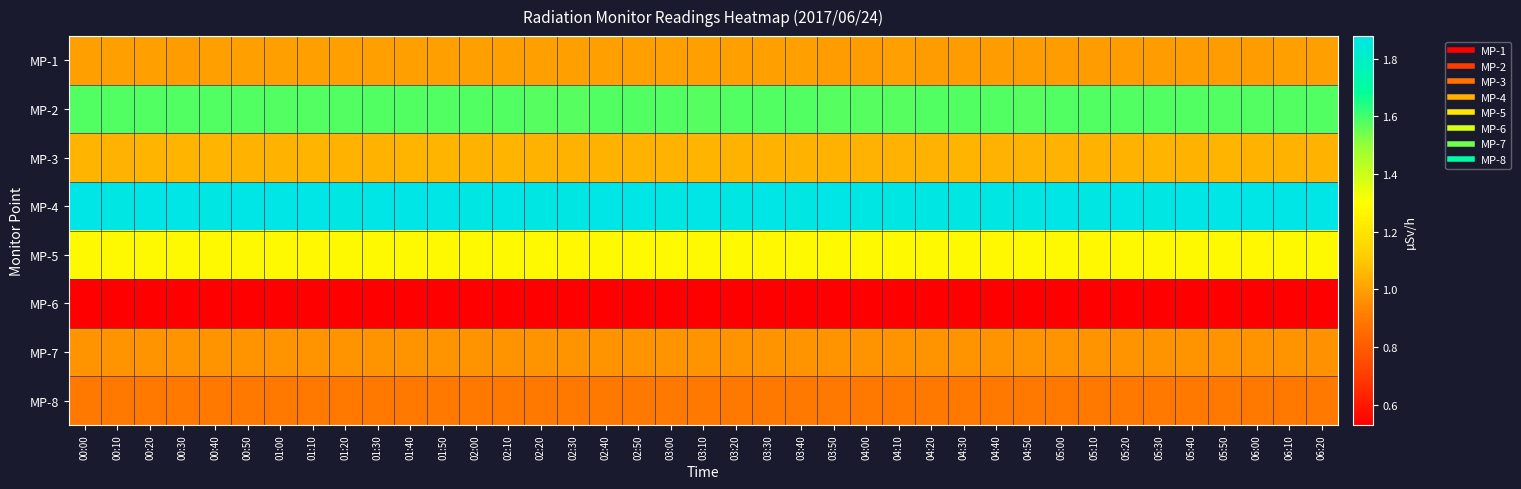

Reading right to left, list all the values displayed in this chart.

MP-1: 06:20=1.0	06:10=1.0	06:00=1.0	05:50=1.0	05:40=1.0	05:30=1.0	05:20=1.0	05:10=1.0	05:00=1.0	04:50=1.0	04:40=1.0	04:30=1.0	04:20=1.0	04:10=1.0	04:00=1.0	03:50=1.0	03:40=1.0	03:30=1.0	03:20=1.0	03:10=1.0	03:00=1.0	02:50=1.0	02:40=1.0	02:30=1.0	02:20=1.0	02:10=1.0	02:00=1.0	01:50=1.0	01:40=1.0	01:30=1.0	01:20=1.0	01:10=1.0	01:00=1.0	00:50=1.0	00:40=1.0	00:30=1.0	00:20=1.0	00:10=1.0	00:00=1.0
MP-2: 06:20=1.6	06:10=1.6	06:00=1.6	05:50=1.6	05:40=1.6	05:30=1.6	05:20=1.6	05:10=1.6	05:00=1.6	04:50=1.6	04:40=1.6	04:30=1.6	04:20=1.6	04:10=1.6	04:00=1.6	03:50=1.6	03:40=1.6	03:30=1.6	03:20=1.6	03:10=1.6	03:00=1.6	02:50=1.6	02:40=1.6	02:30=1.6	02:20=1.6	02:10=1.6	02:00=1.6	01:50=1.6	01:40=1.6	01:30=1.6	01:20=1.6	01:10=1.6	01:00=1.6	00:50=1.6	00:40=1.6	00:30=1.6	00:20=1.6	00:10=1.6	00:00=1.6
MP-3: 06:20=1.0	06:10=1.0	06:00=1.0	05:50=1.0	05:40=1.0	05:30=1.0	05:20=1.0	05:10=1.0	05:00=1.0	04:50=1.0	04:40=1.0	04:30=1.0	04:20=1.0	04:10=1.0	04:00=1.0	03:50=1.0	03:40=1.0	03:30=1.0	03:20=1.0	03:10=1.0	03:00=1.0	02:50=1.0	02:40=1.0	02:30=1.0	02:20=1.0	02:10=1.0	02:00=1.0	01:50=1.0	01:40=1.0	01:30=1.0	01:20=1.0	01:10=1.0	01:00=1.0	00:50=1.0	00:40=1.0	00:30=1.0	00:20=1.0	00:10=1.0	00:00=1.0
MP-4: 06:20=1.9	06:10=1.9	06:00=1.9	05:50=1.9	05:40=1.9	05:30=1.9	05:20=1.9	05:10=1.9	05:00=1.9	04:50=1.9	04:40=1.9	04:30=1.9	04:20=1.9	04:10=1.9	04:00=1.9	03:50=1.9	03:40=1.9	03:30=1.9	03:20=1.9	03:10=1.9	03:00=1.9	02:50=1.9	02:40=1.9	02:30=1.9	02:20=1.9	02:10=1.9	02:00=1.9	01:50=1.9	01:40=1.9	01:30=1.9	01:20=1.9	01:10=1.9	01:00=1.9	00:50=1.9	00:40=1.9	00:30=1.9	00:20=1.9	00:10=1.9	00:00=1.9
MP-5: 06:20=1.3	06:10=1.3	06:00=1.3	05:50=1.3	05:40=1.3	05:30=1.3	05:20=1.3	05:10=1.3	05:00=1.3	04:50=1.3	04:40=1.3	04:30=1.3	04:20=1.3	04:10=1.3	04:00=1.3	03:50=1.3	03:40=1.3	03:30=1.3	03:20=1.3	03:10=1.3	03:00=1.3	02:50=1.3	02:40=1.3	02:30=1.3	02:20=1.3	02:10=1.3	02:00=1.3	01:50=1.3	01:40=1.3	01:30=1.3	01:20=1.3	01:10=1.3	01:00=1.3	00:50=1.3	00:40=1.3	00:30=1.3	00:20=1.3	00:10=1.3	00:00=1.3
MP-6: 06:20=0.5	06:10=0.5	06:00=0.5	05:50=0.5	05:40=0.5	05:30=0.5	05:20=0.5	05:10=0.5	05:00=0.5	04:50=0.5	04:40=0.5	04:30=0.5	04:20=0.5	04:10=0.5	04:00=0.5	03:50=0.5	03:40=0.5	03:30=0.5	03:20=0.5	03:10=0.5	03:00=0.5	02:50=0.5	02:40=0.5	02:30=0.5	02:20=0.5	02:10=0.5	02:00=0.5	01:50=0.5	01:40=0.5	01:30=0.5	01:20=0.5	01:10=0.5	01:00=0.5	00:50=0.5	00:40=0.5	00:30=0.5	00:20=0.5	00:10=0.5	00:00=0.5
MP-7: 06:20=1.0	06:10=1.0	06:00=1.0	05:50=1.0	05:40=1.0	05:30=1.0	05:20=1.0	05:10=1.0	05:00=1.0	04:50=1.0	04:40=1.0	04:30=1.0	04:20=1.0	04:10=1.0	04:00=1.0	03:50=1.0	03:40=1.0	03:30=1.0	03:20=1.0	03:10=1.0	03:00=1.0	02:50=1.0	02:40=1.0	02:30=1.0	02:20=1.0	02:10=1.0	02:00=1.0	01:50=1.0	01:40=1.0	01:30=1.0	01:20=1.0	01:10=1.0	01:00=1.0	00:50=1.0	00:40=1.0	00:30=1.0	00:20=1.0	00:10=1.0	00:00=1.0
MP-8: 06:20=0.9	06:10=0.9	06:00=0.9	05:50=0.9	05:40=0.9	05:30=0.9	05:20=0.9	05:10=0.9	05:00=0.9	04:50=0.9	04:40=0.9	04:30=0.9	04:20=0.9	04:10=0.9	04:00=0.9	03:50=0.9	03:40=0.9	03:30=0.9	03:20=0.9	03:10=0.9	03:00=0.9	02:50=0.9	02:40=0.9	02:30=0.9	02:20=0.9	02:10=0.9	02:00=0.9	01:50=0.9	01:40=0.9	01:30=0.9	01:20=0.9	01:10=0.9	01:00=0.9	00:50=0.9	00:40=0.9	00:30=0.9	00:20=0.9	00:10=0.9	00:00=0.9